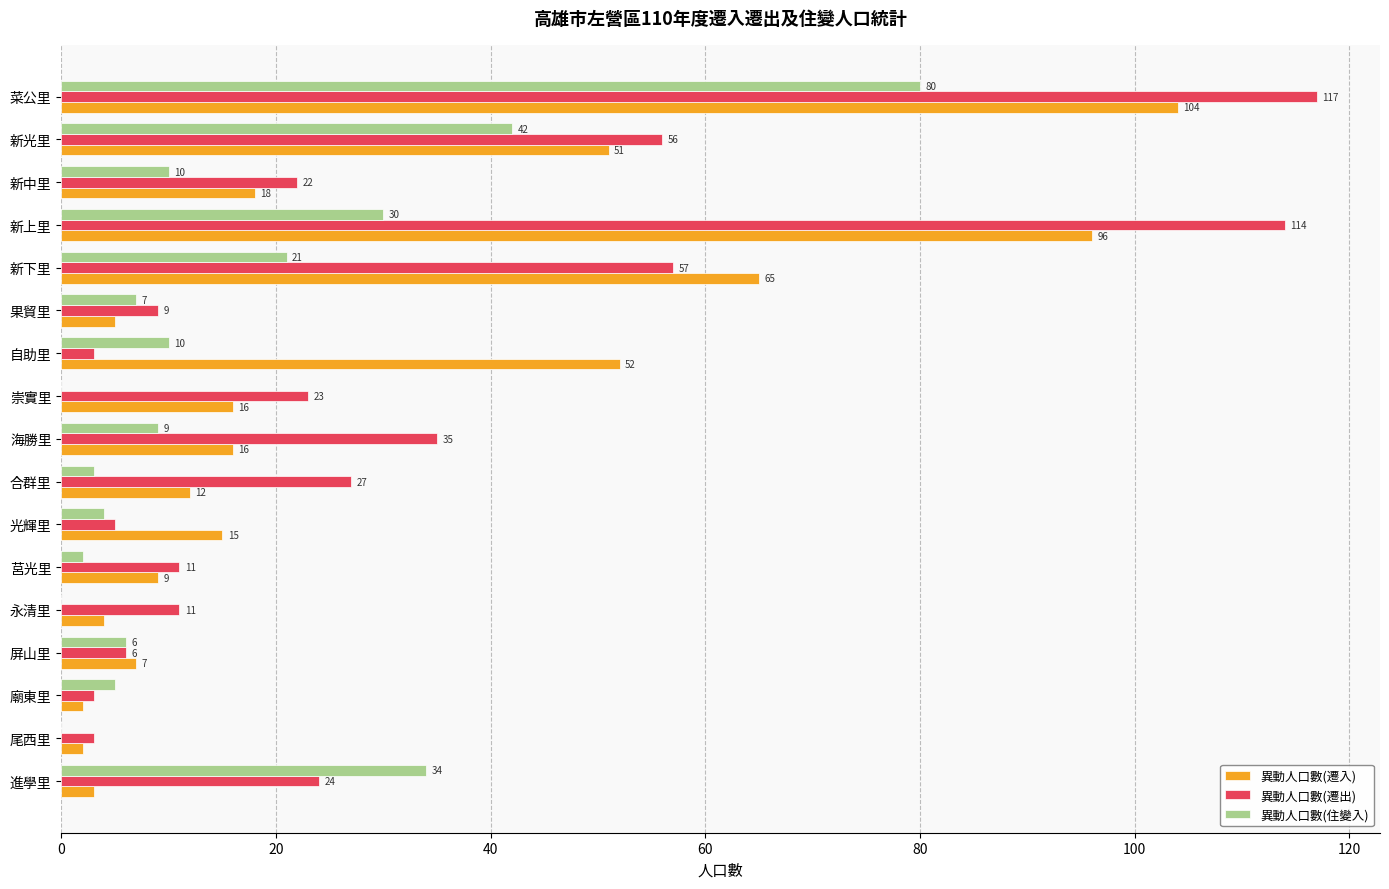

Is it true that 異動人口數(遷出) equals 15 at 永清里?

False